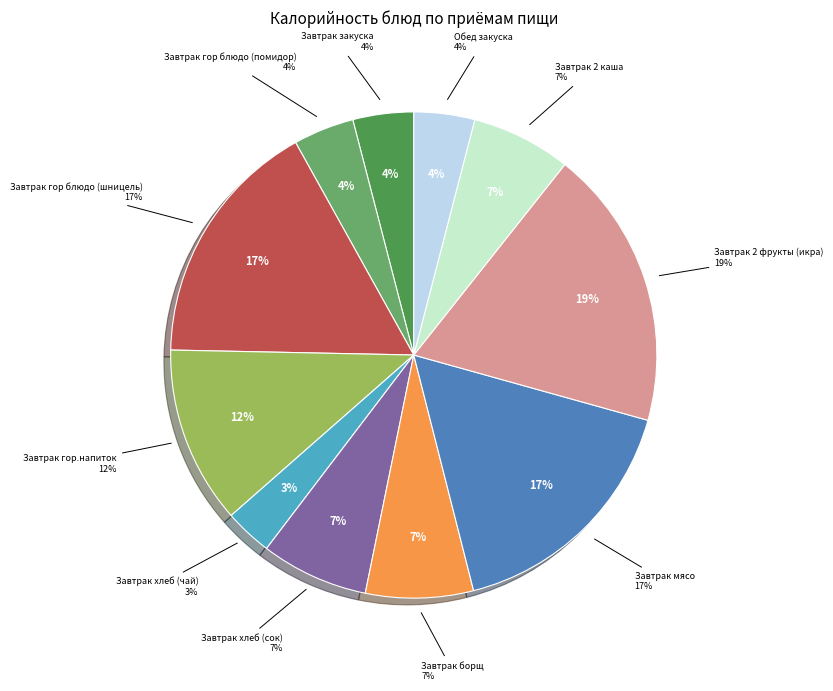

Between Завтрак гор блюдо (помидор) and Завтрак борщ, which is larger?

Завтрак борщ